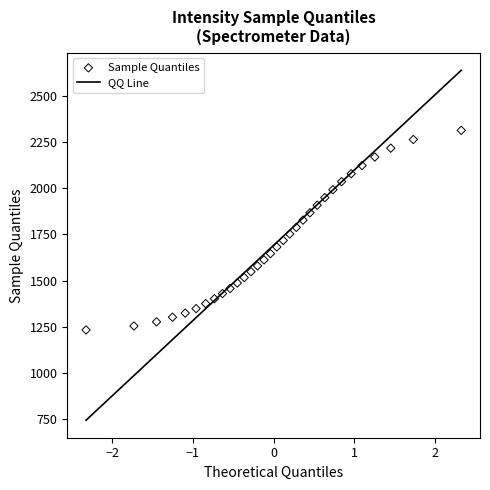

What is the range of X values (max minus min)?

4.7